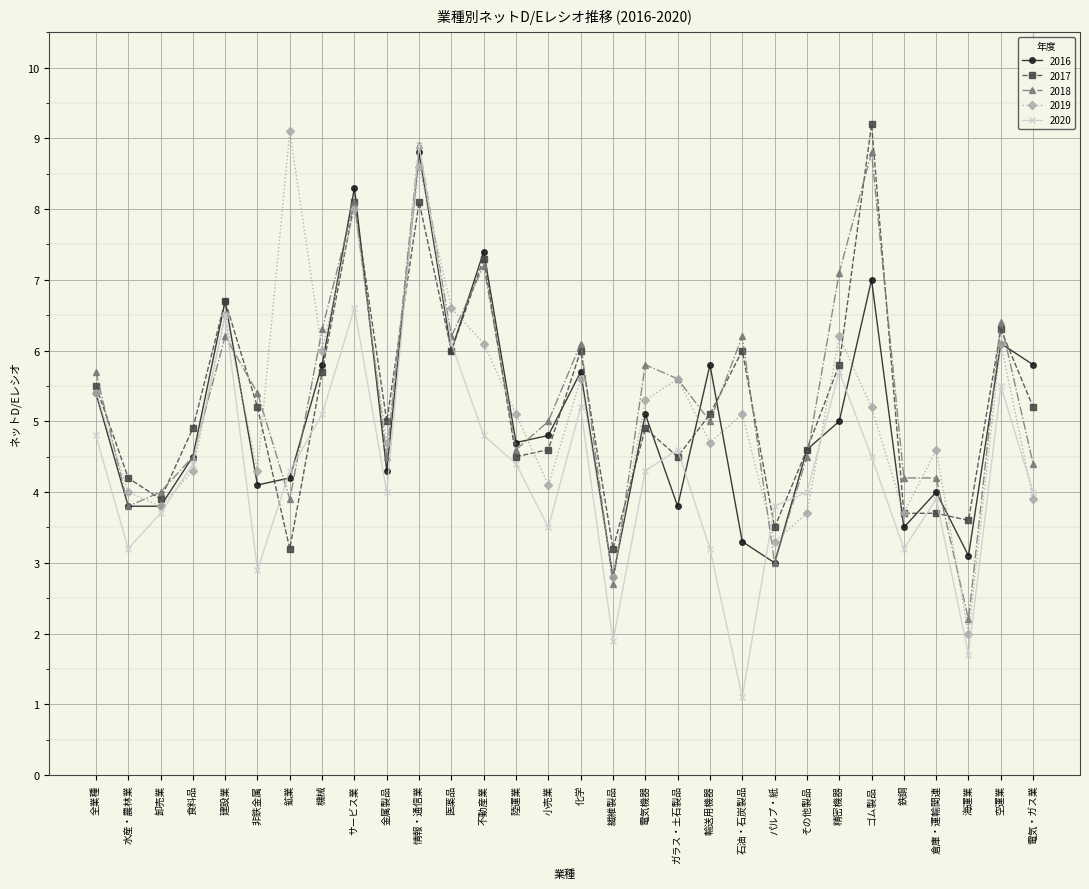

True or false: 2019 and 2016 cross at least once.

True